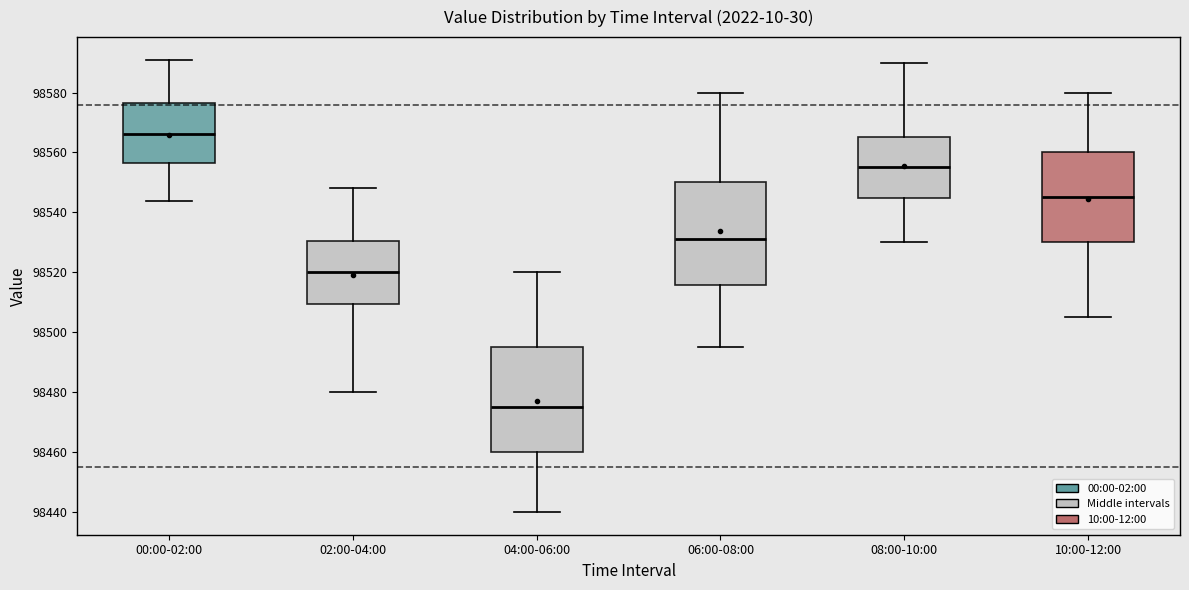

Reading left to right, transcribe this box plot: for each box, give where its median line is, the range the box spans, and where its two whiskers end, as read against the y-axis. The values are not printed on the chart, so give them approximately, as read against the axis.

00:00-02:00: median 98566, box 98556 to 98576, whiskers 98544 to 98590
02:00-04:00: median 98520, box 98510 to 98530, whiskers 98480 to 98548
04:00-06:00: median 98476, box 98460 to 98496, whiskers 98440 to 98520
06:00-08:00: median 98532, box 98516 to 98550, whiskers 98496 to 98580
08:00-10:00: median 98556, box 98544 to 98566, whiskers 98530 to 98590
10:00-12:00: median 98546, box 98530 to 98560, whiskers 98506 to 98580